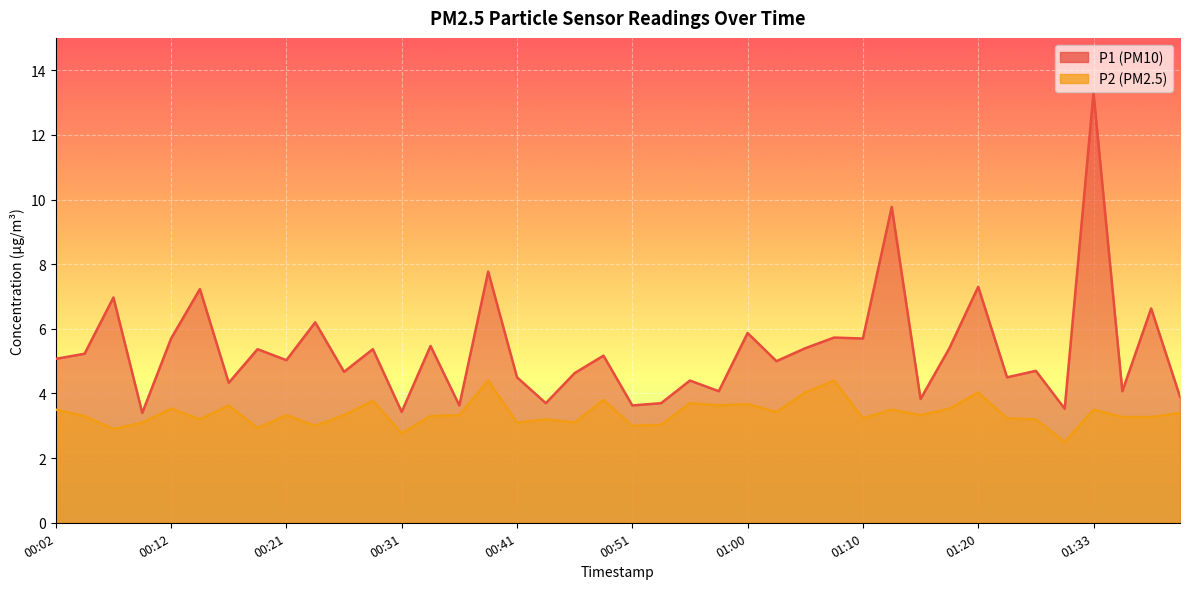

How many data points in P2 are above 3?

34